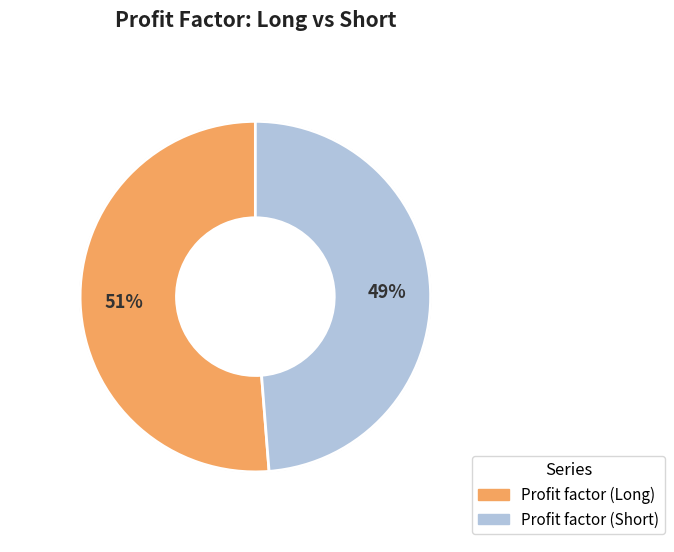

How many segments does this pie chart have?

2